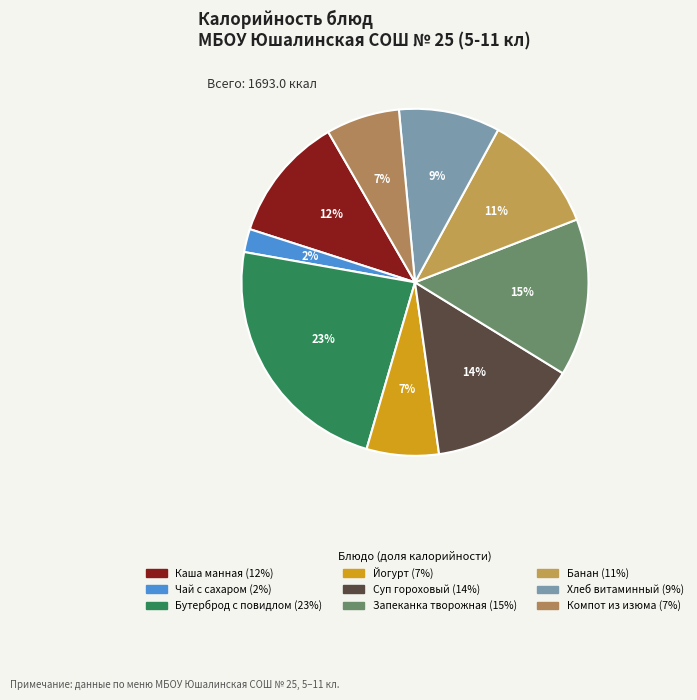

To the nearest percent, what percentage of the pie is Компот из изюма?

7%